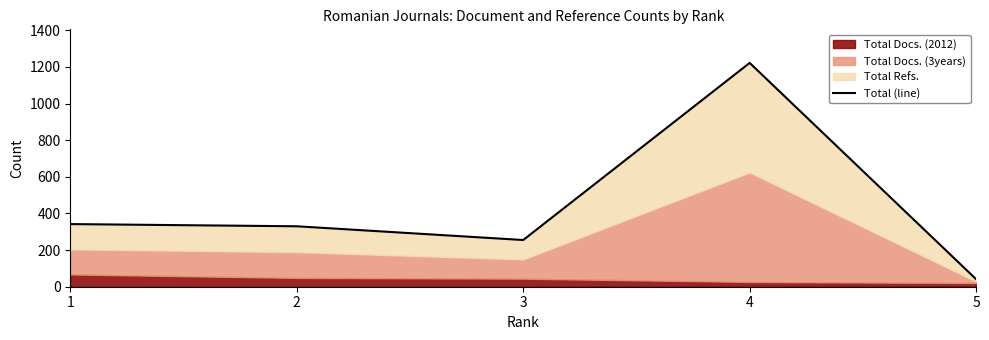

How many lines are shown in the chart?

1